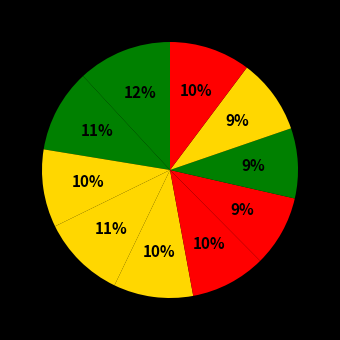

To the nearest percent, what is the average slice percentage?

10%